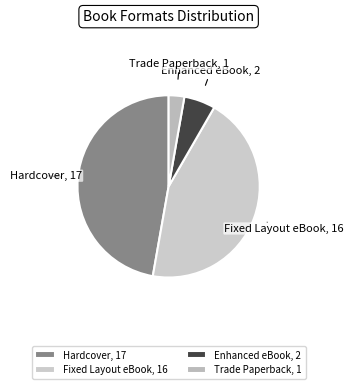

True or false: Fixed Layout eBook accounts for 31% of the total.

False